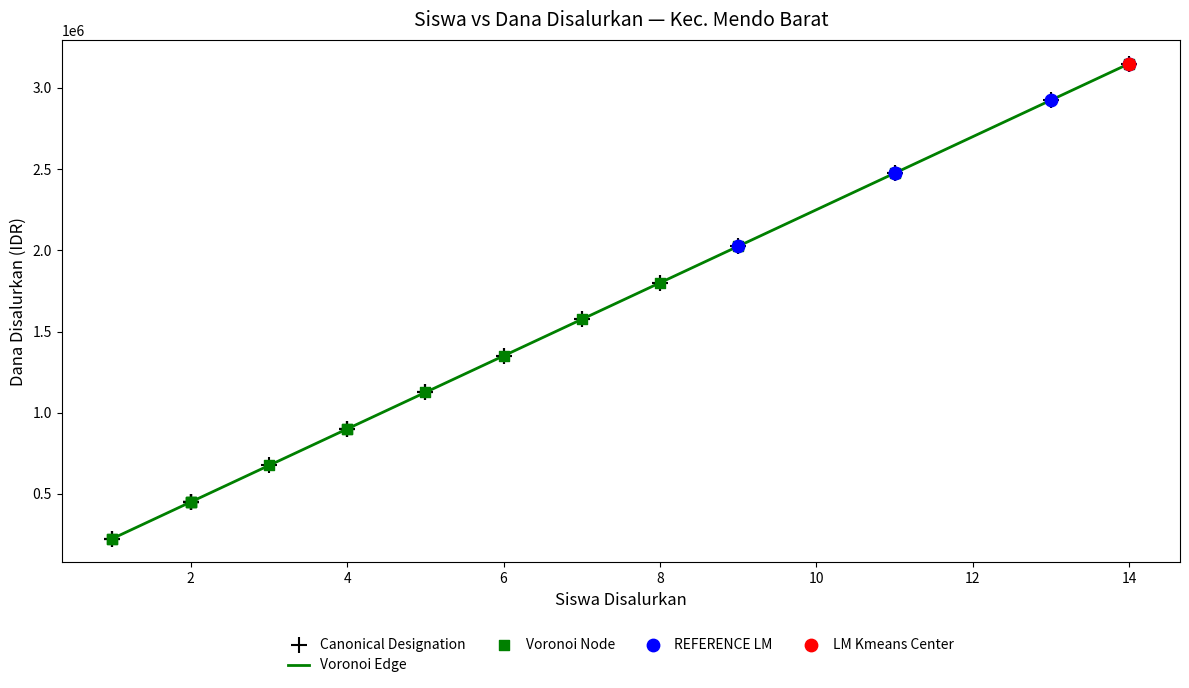

What is the greatest value displayed?

3150000.0